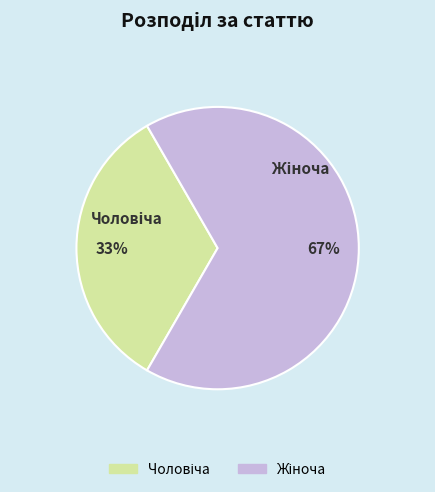

To the nearest percent, what is the average slice percentage?

50%